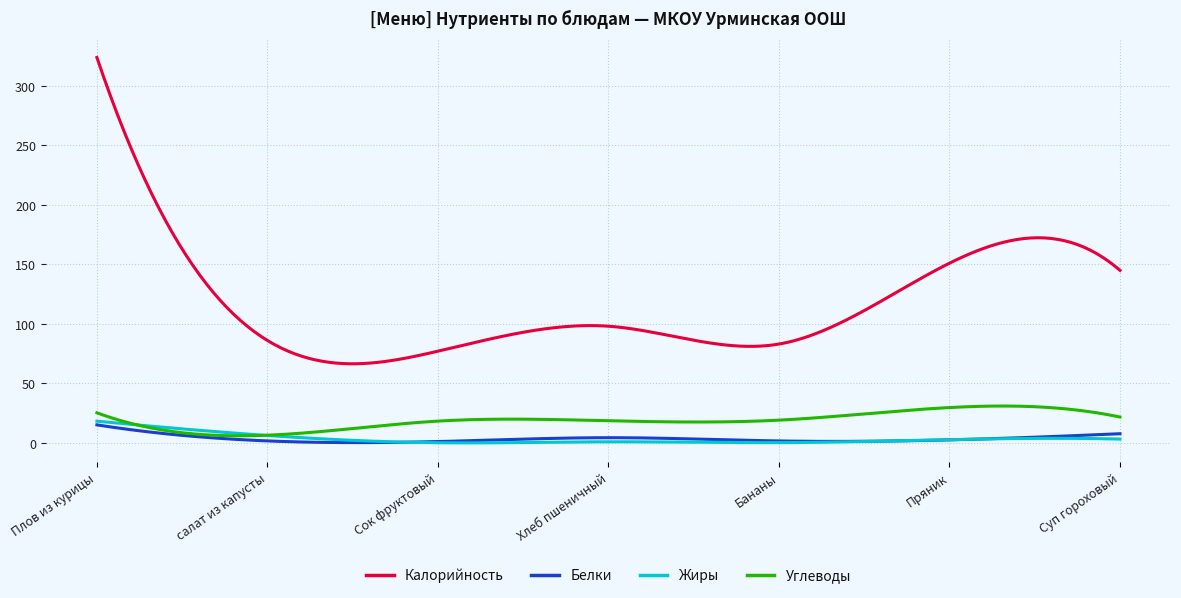

At how many categories does at least one series exceed 201?

18